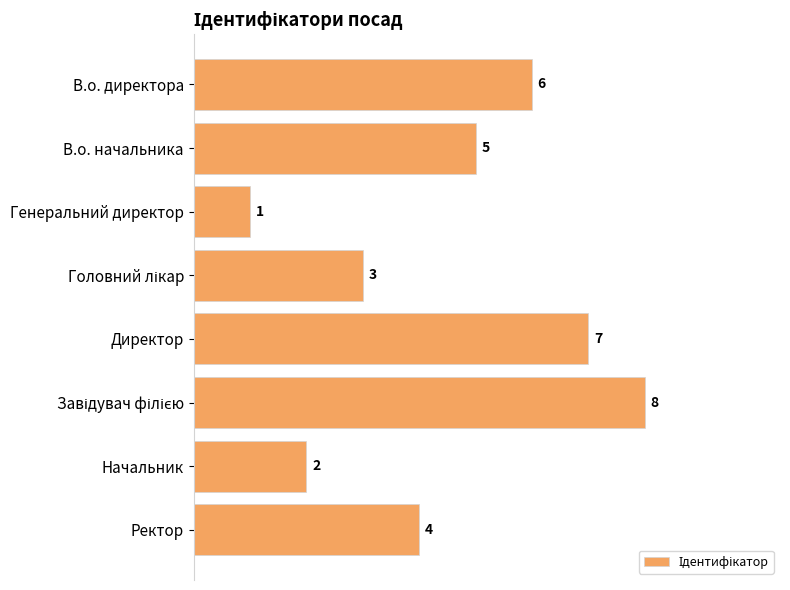

What is the label of the 8th bar from the top?

Ректор